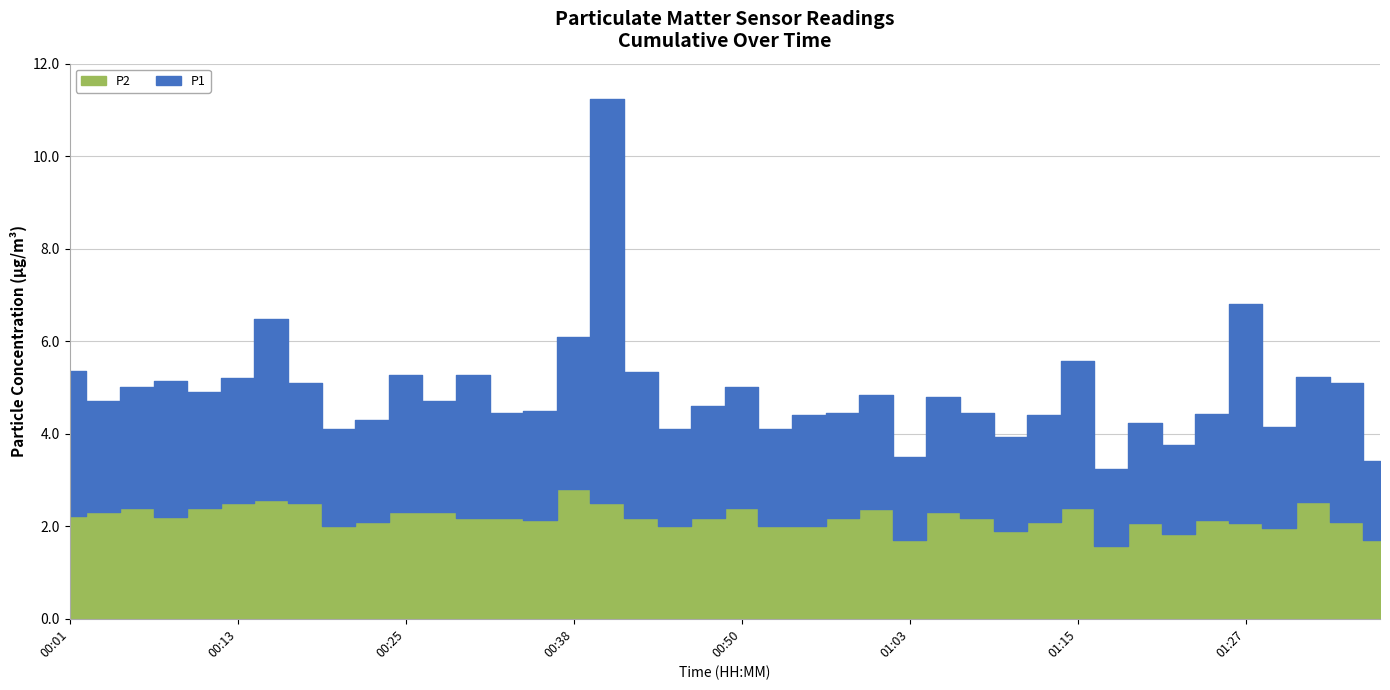

Between 01:08 and 01:27, which series saw the biggest shift?

P1